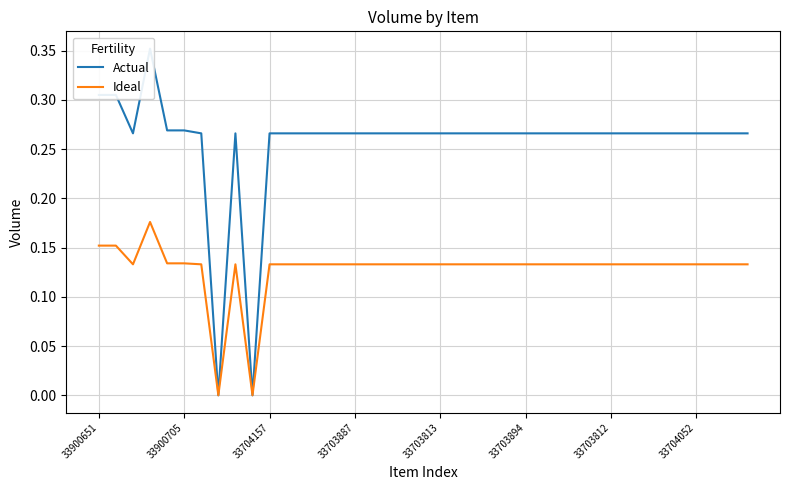

What are all the series names shown in the legend?

Actual, Ideal